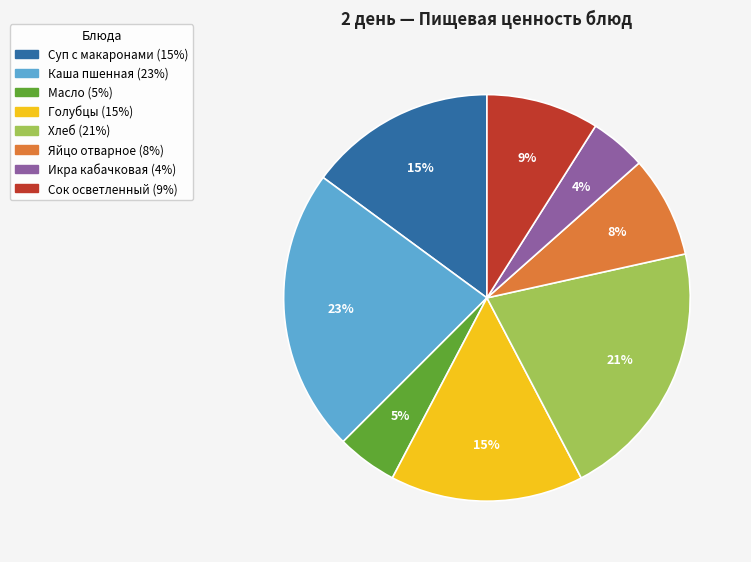

Is there a majority slice in this chart?

No